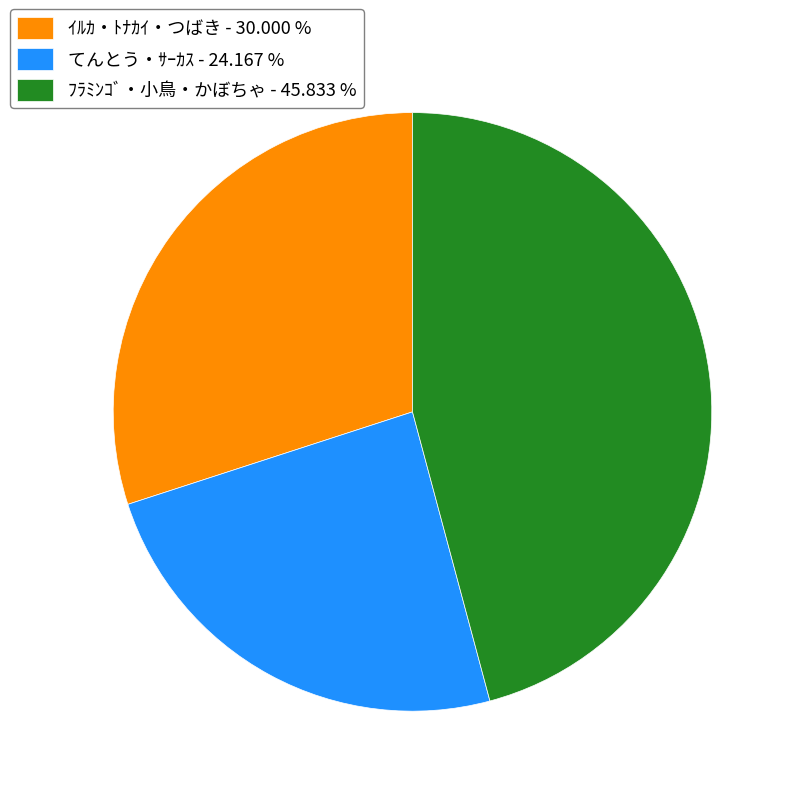

Which category has the biggest portion of the pie?

ﾌﾗﾐﾝｺﾞ・小鳥・かぼちゃ - 45.833 %